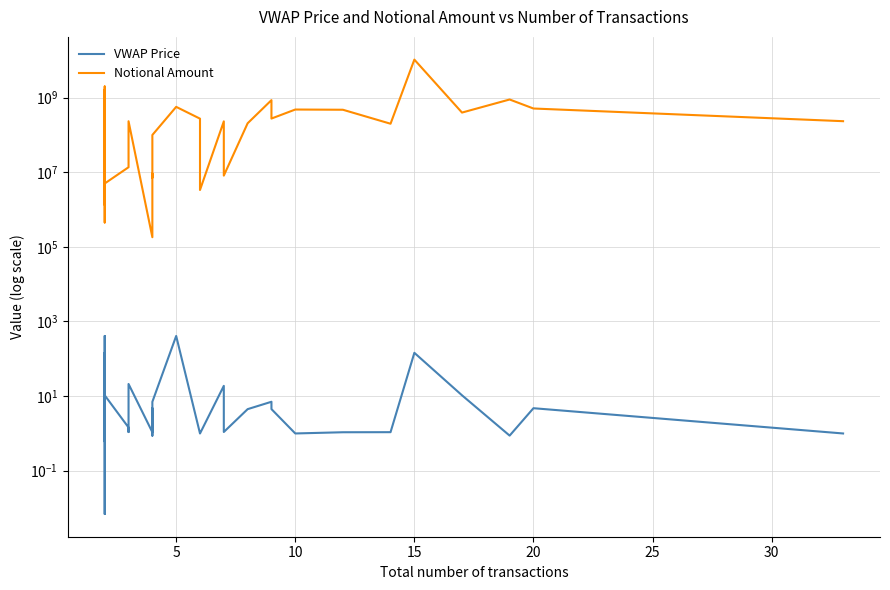

How many data points in Notional Amount are less than 103299923?

20